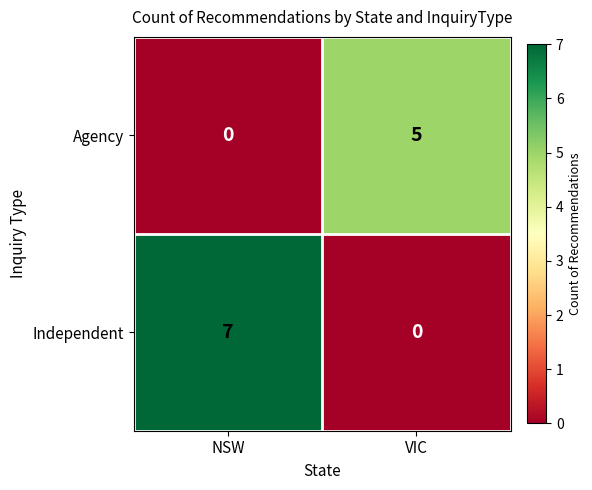

Which series changed the most between NSW and VIC?

Independent